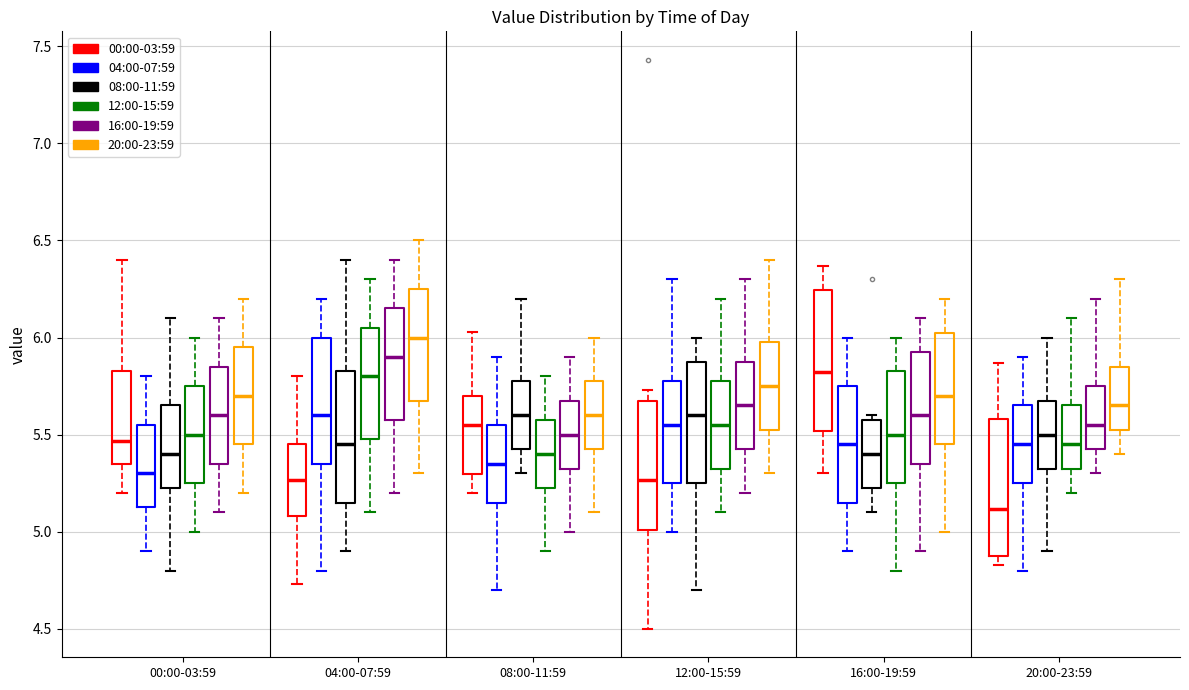

Which box has the highest median line?

04:00-07:59 (20:00-23:59)